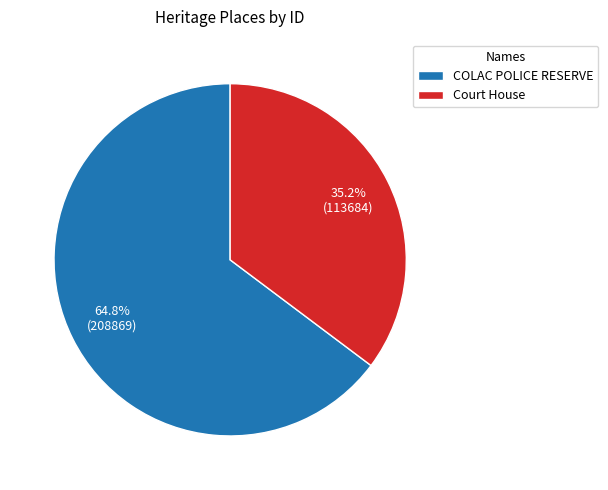

Which has a higher value, Court House or COLAC POLICE RESERVE?

COLAC POLICE RESERVE